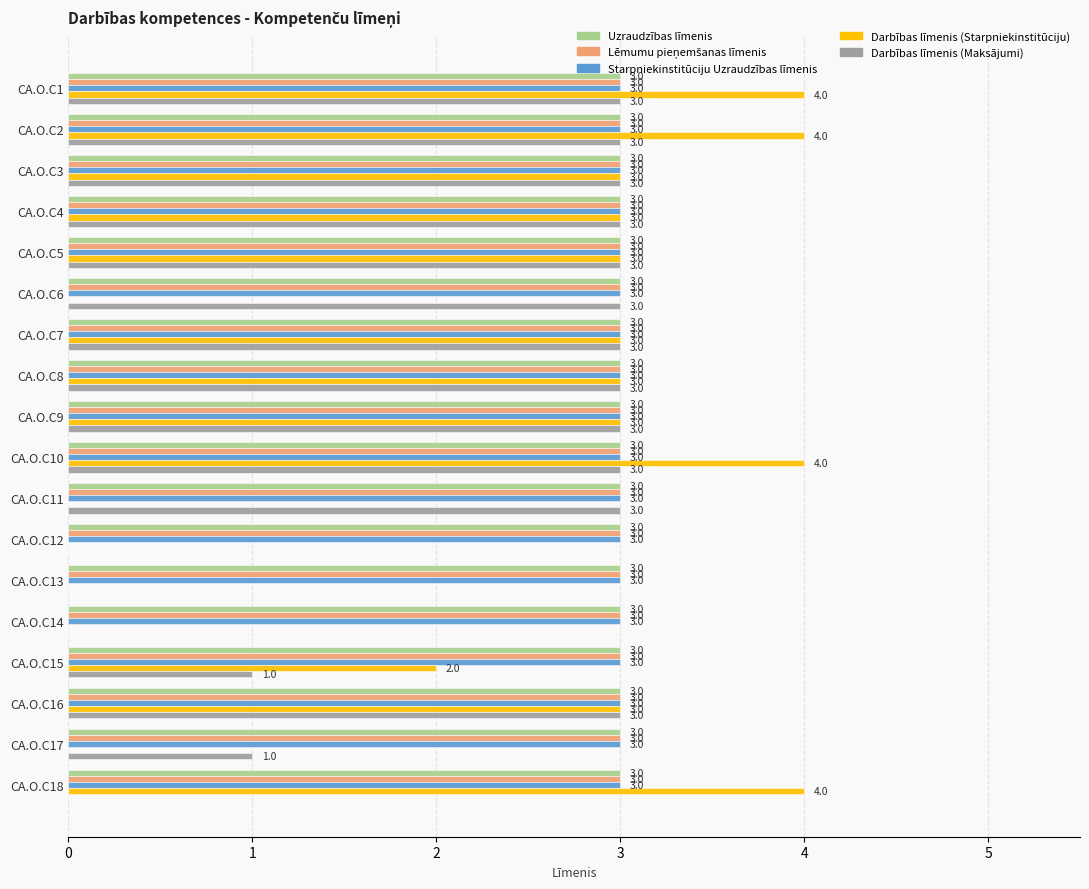

What is the sum of all Darbības līmenis (Starpniekinstitūciju) values?

39